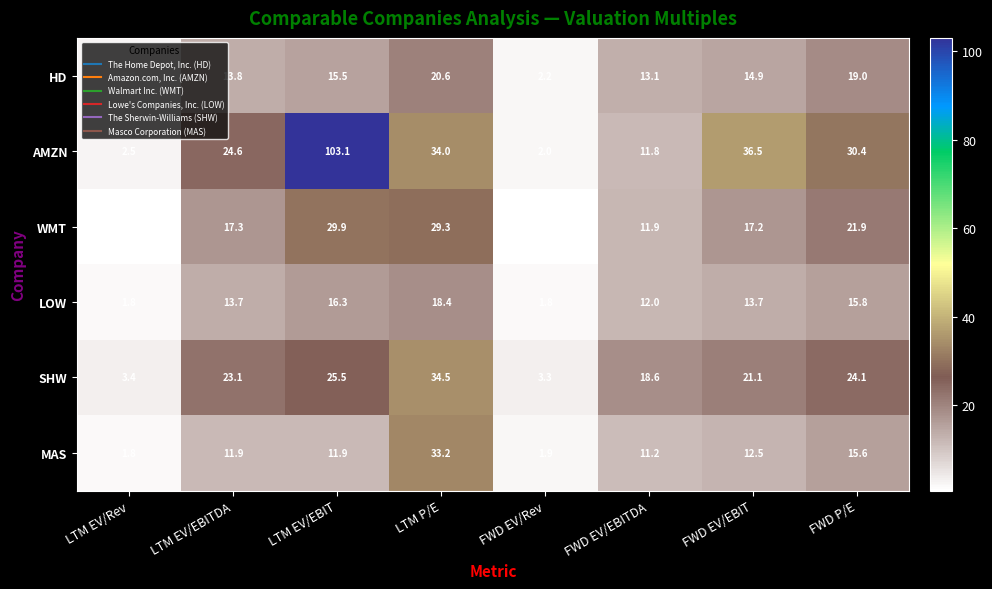

Which series has the largest range (max minus min)?

AMZN